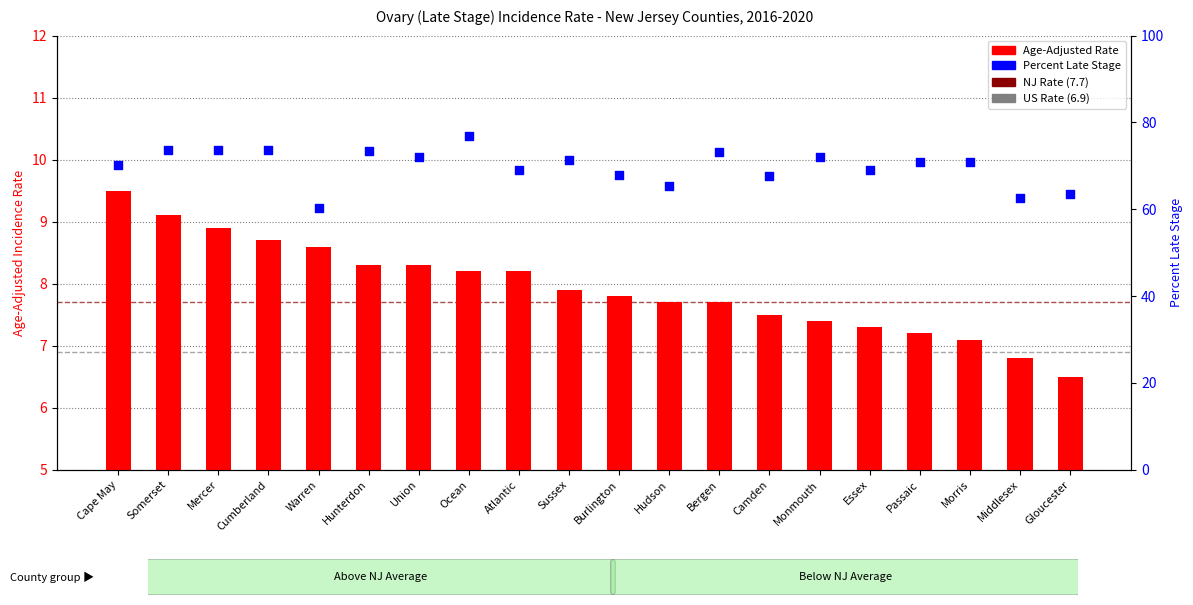

Which series has the largest total across all categories?

Percent Late Stage